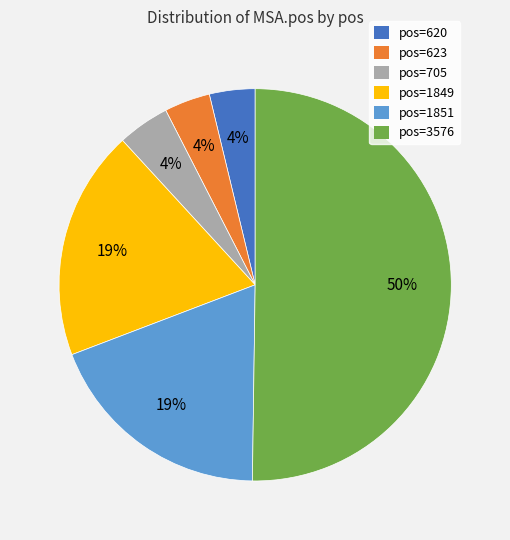

To the nearest percent, what is the difference between the largest and smallest slice percentages?

46%